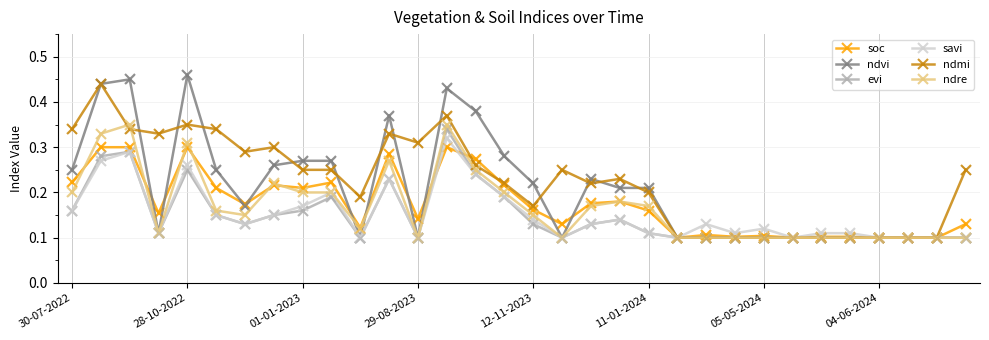

Which series has the largest total across all categories?

ndmi